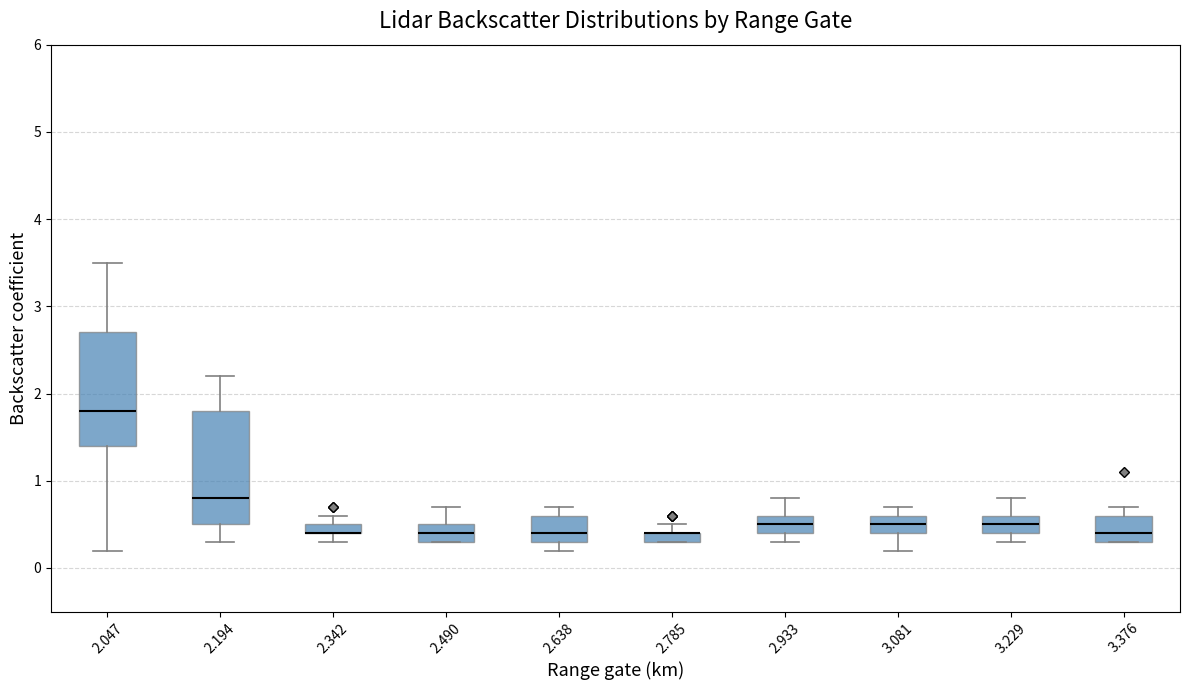

Where does the median line of the box at x = 2.194 sit on the y-axis? The values are not printed on the chart, so give them approximately, as read against the axis.

0.8